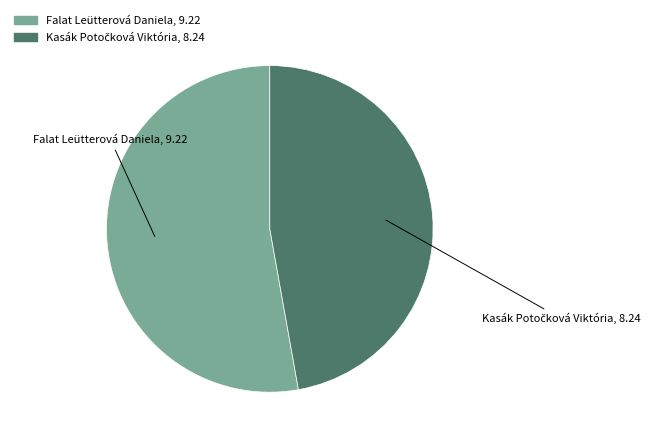

The Falat Leütterová Daniela slice represents 53% of the pie. True or false?

True